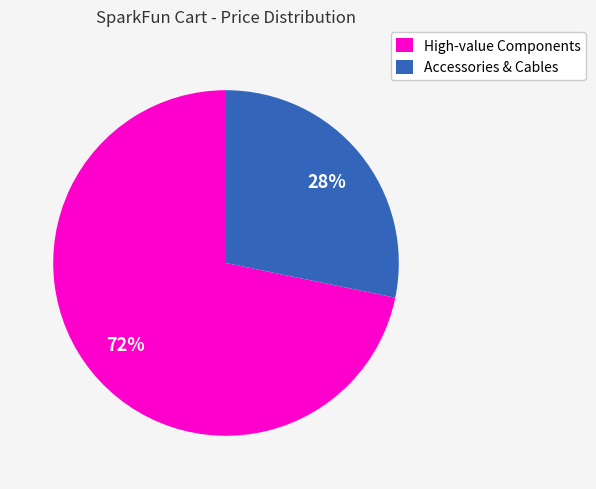

To the nearest percent, what is the difference between the largest and smallest slice percentages?

44%